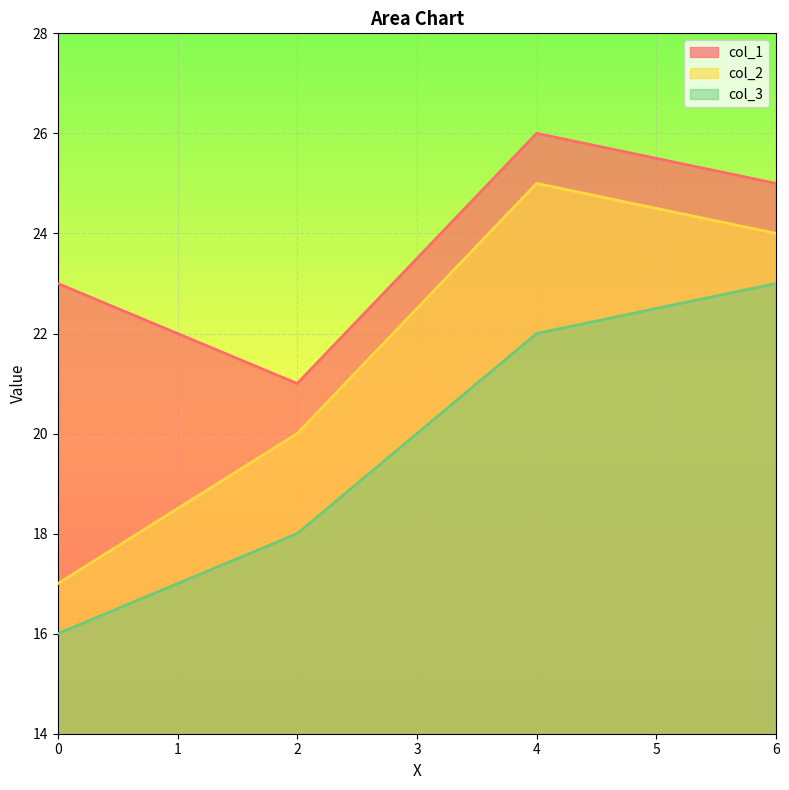

At which category is the sum across all series the highest?

4